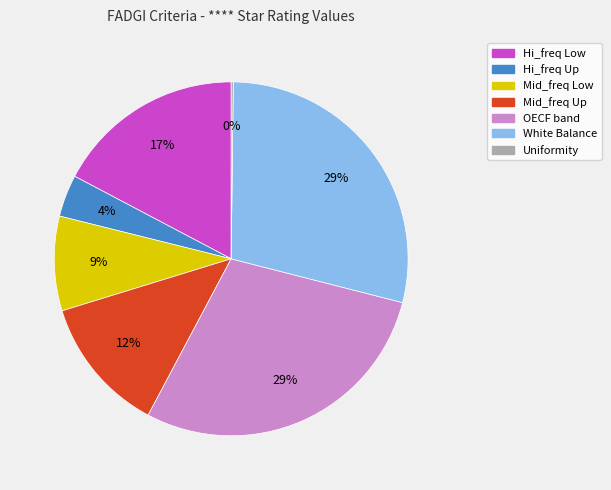

What is the ratio of the value at Mid_freq Low to the value at White Balance?

0.3